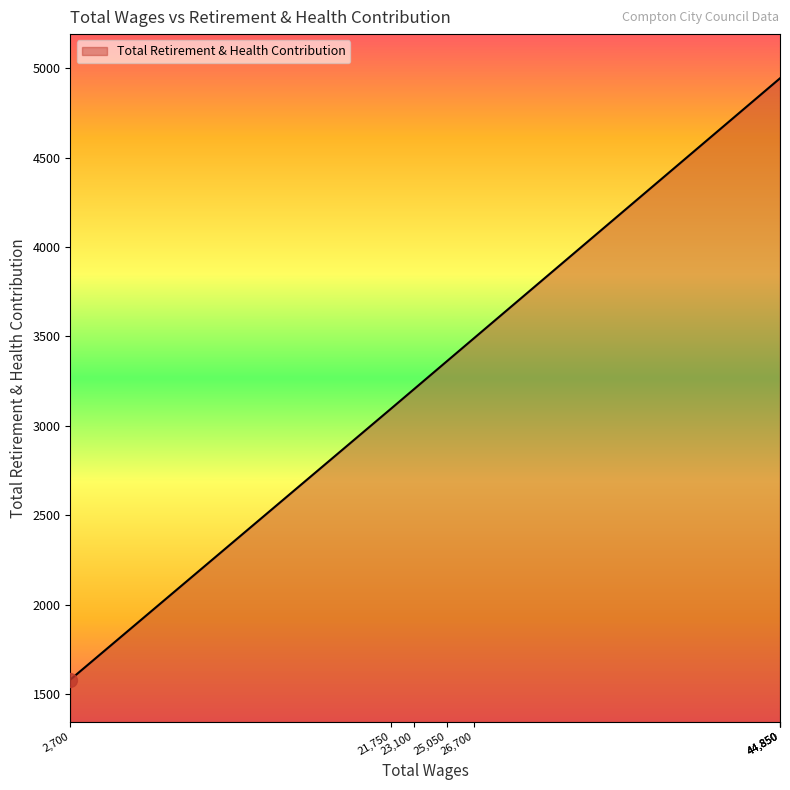

Which has a higher value, 44850.0 or 21750.0?

44850.0